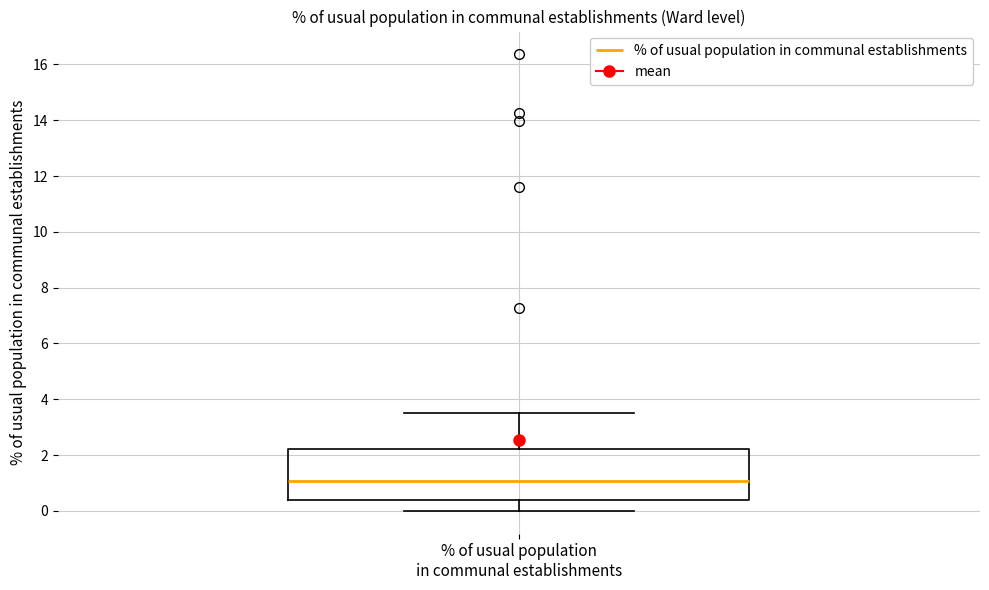

Read this box plot against the y-axis: the position of the median line, the range covered by the box, and the ends of both whiskers. The values are not printed on the chart, so give them approximately, as read against the axis.

median 1.0, box 0.4 to 2.2, whiskers 0.0 to 3.6